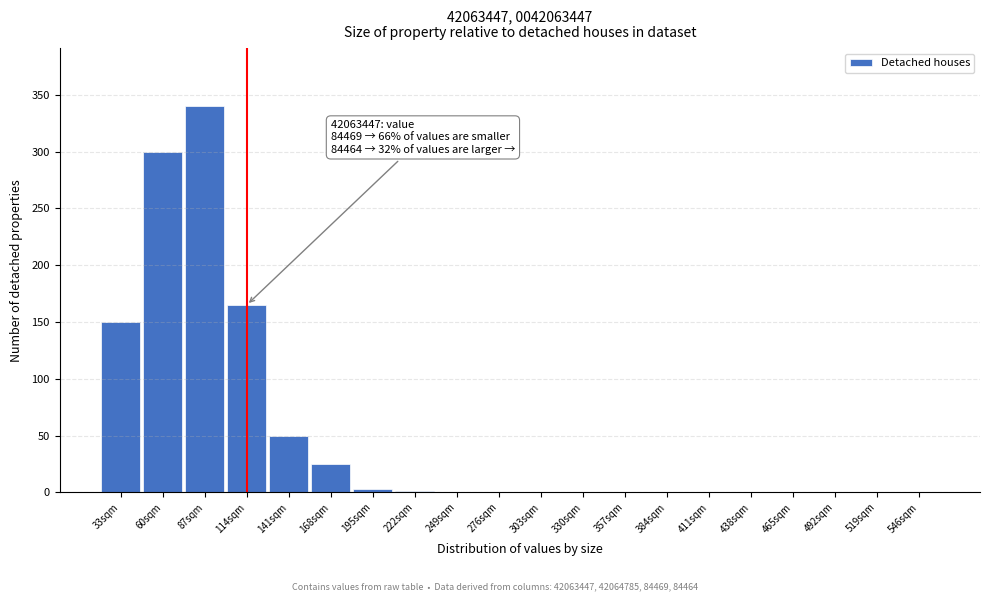

Which label corresponds to the largest value in the chart?

87sqm